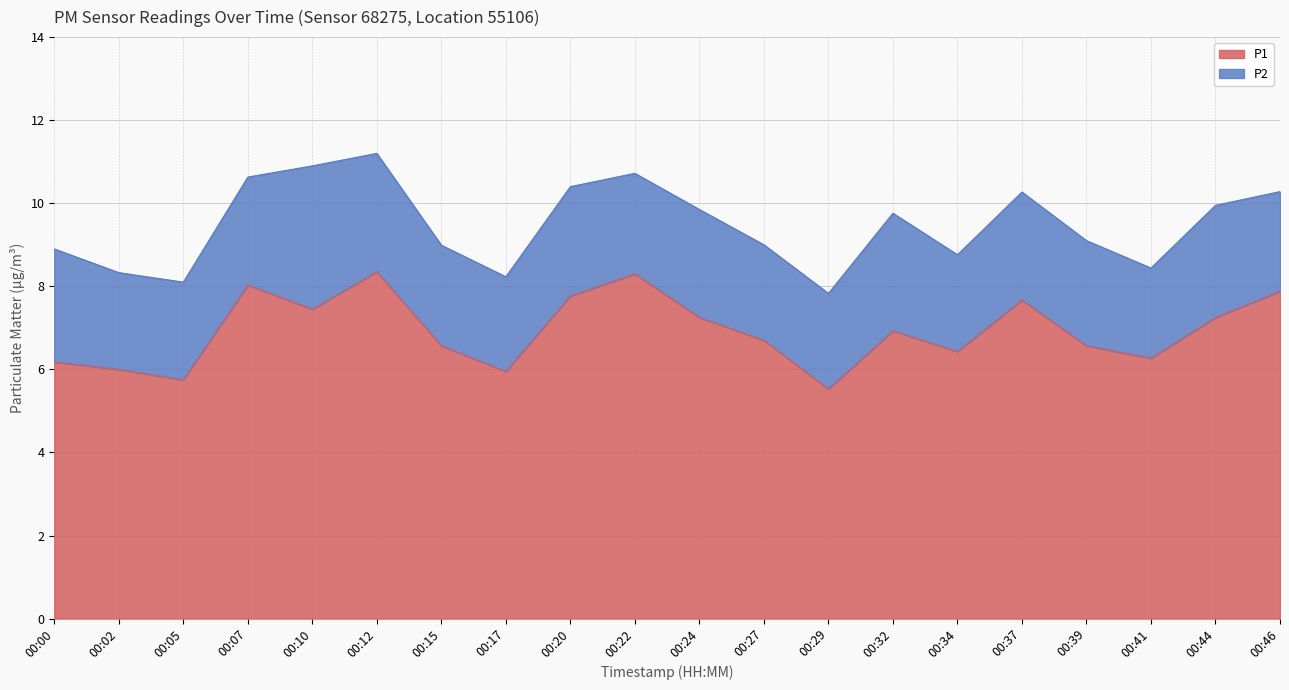

What is the total value across all series at 00:29?

7.8